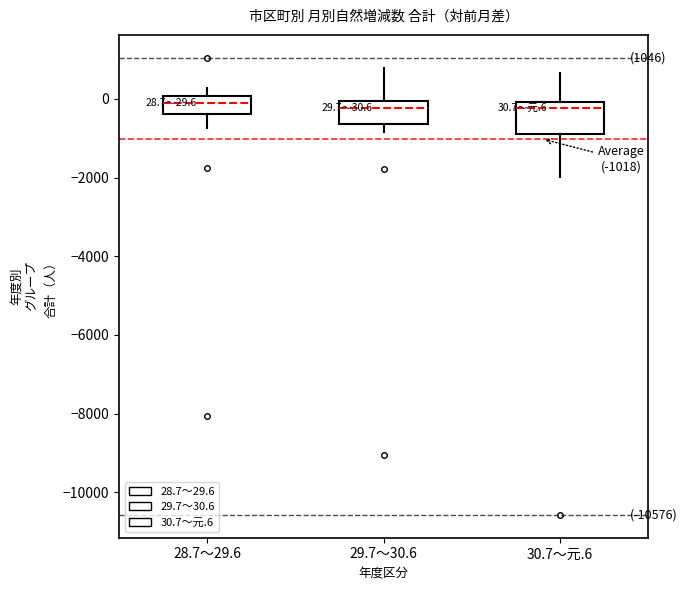

Comparing the boxes themselves (not the whiskers), which one is the tallest?

30.7～元.6